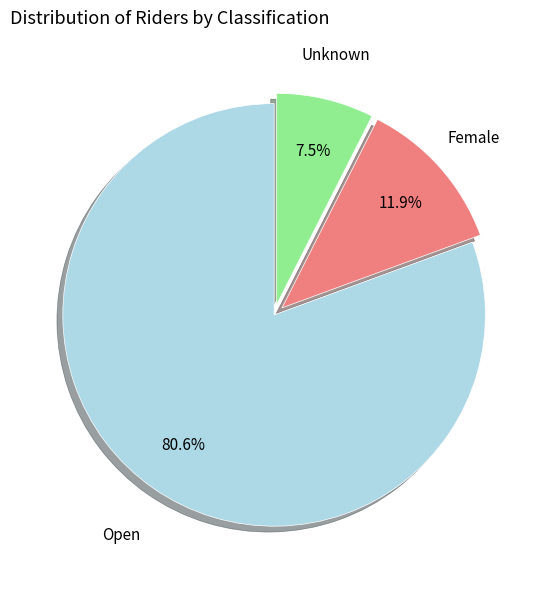

Is there a majority slice in this chart?

Yes